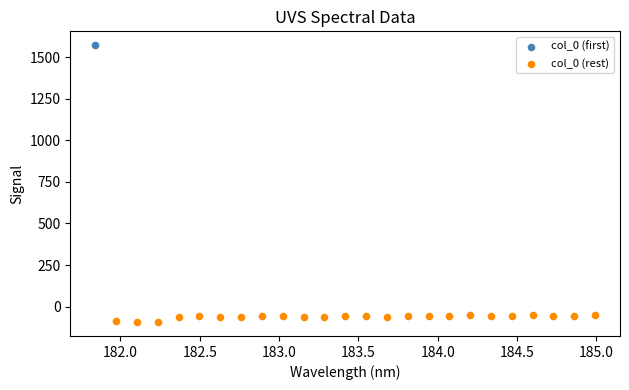

What are all the series names shown in the legend?

col_0 (first), col_0 (rest)